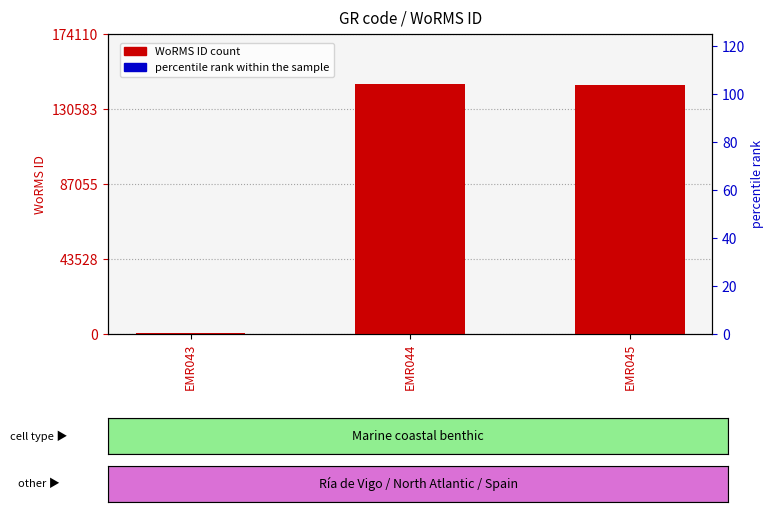

Rank the categories by percentile rank within the sample value from lowest to highest.

EMR043, EMR045, EMR044